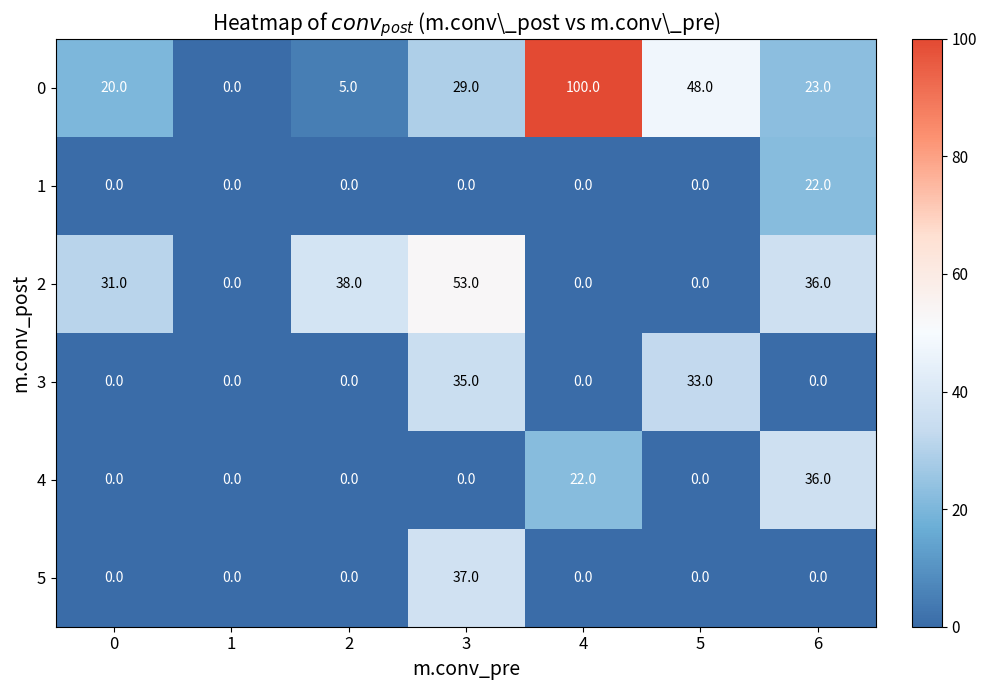

How many data points in 1 are above 0?

1